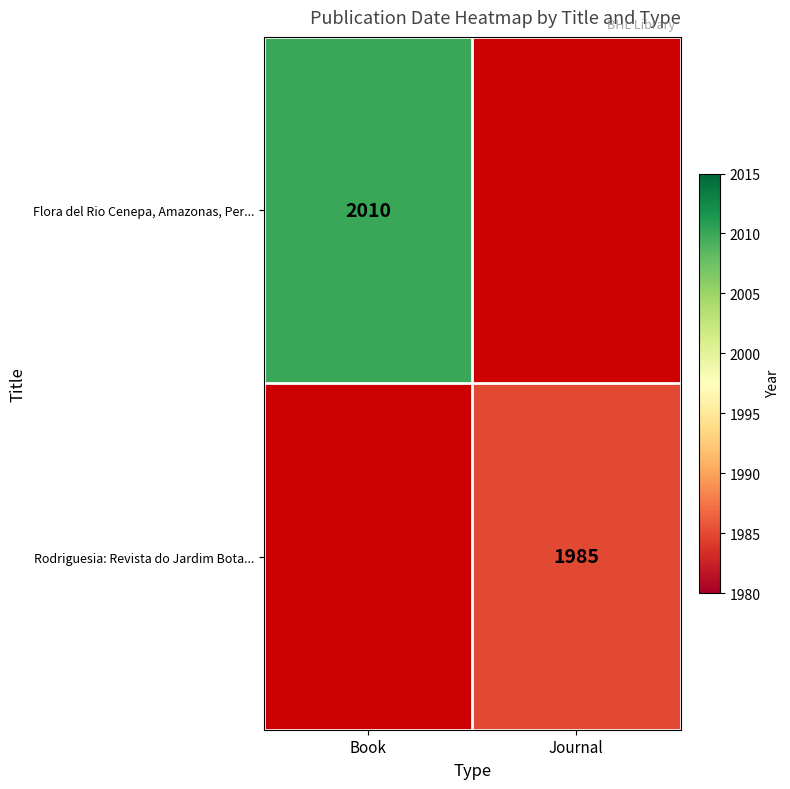

The value of Flora del Rio Cenepa, Amazonas, Per... at Book is 2010. True or false?

True